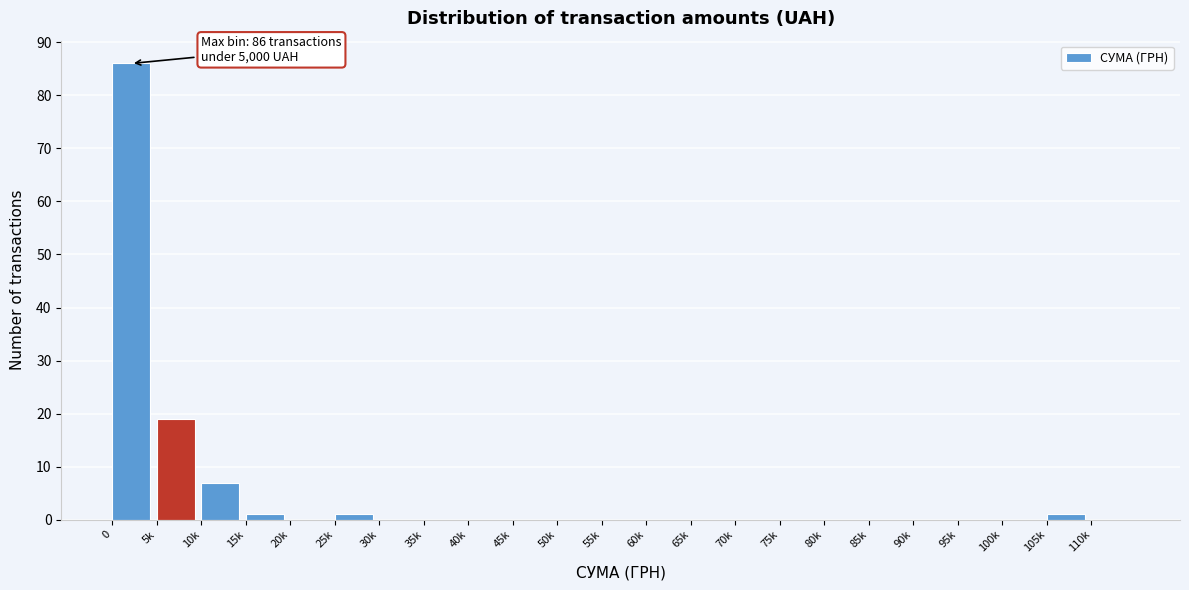

Reading left to right, list all the values displayed in this chart.

0=86	5k=19	10k=7	15k=1	20k=0	25k=1	30k=0	35k=0	40k=0	45k=0	50k=0	55k=0	60k=0	65k=0	70k=0	75k=0	80k=0	85k=0	90k=0	95k=0	100k=0	105k=1	110k=0